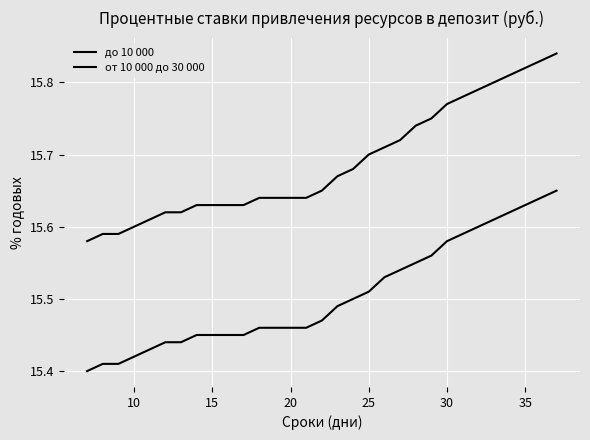

Does the chart display data point markers on the line(s)?

No